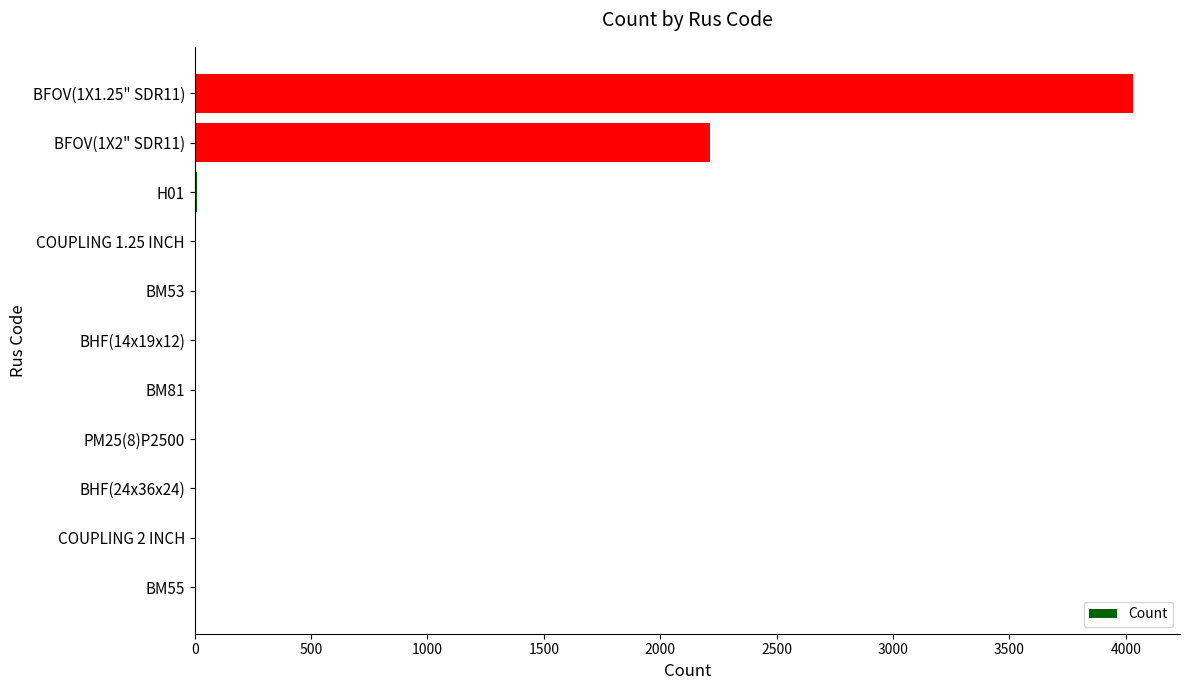

Between BFOV(1X1.25" SDR11) and BM55, which is larger?

BFOV(1X1.25" SDR11)